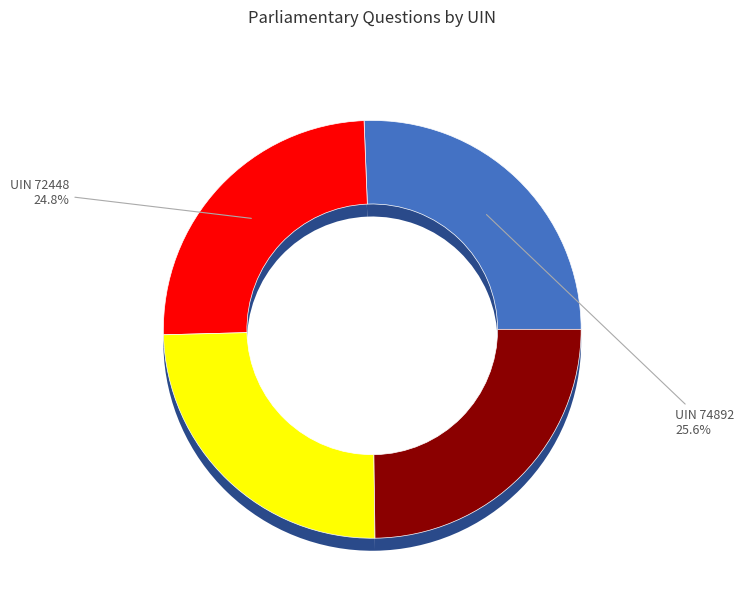

Combined, do Ben Bradley (72448) and Ben Bradley (74892) account for over 50%?

Yes